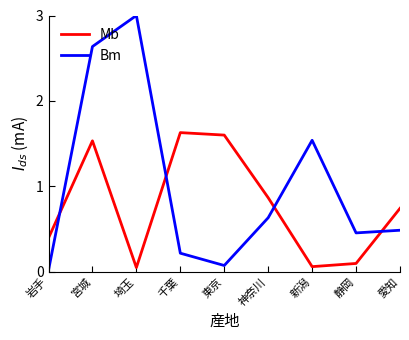

List the series in order of their overall mean, highest first.

Bm, Mb